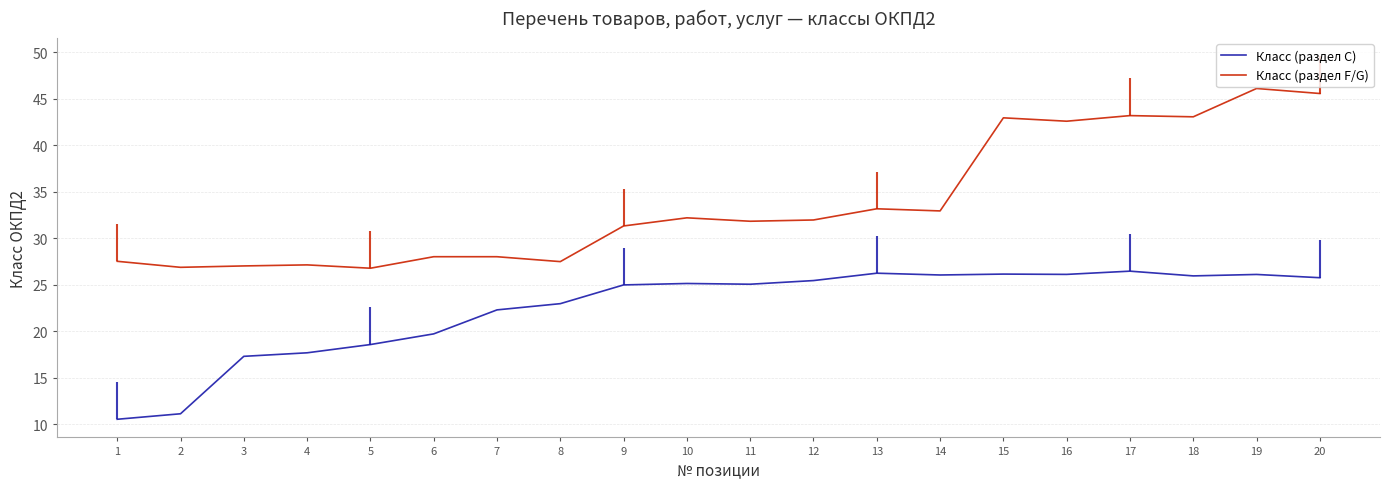

At which label is Класс (раздел C) closest to 18?

4